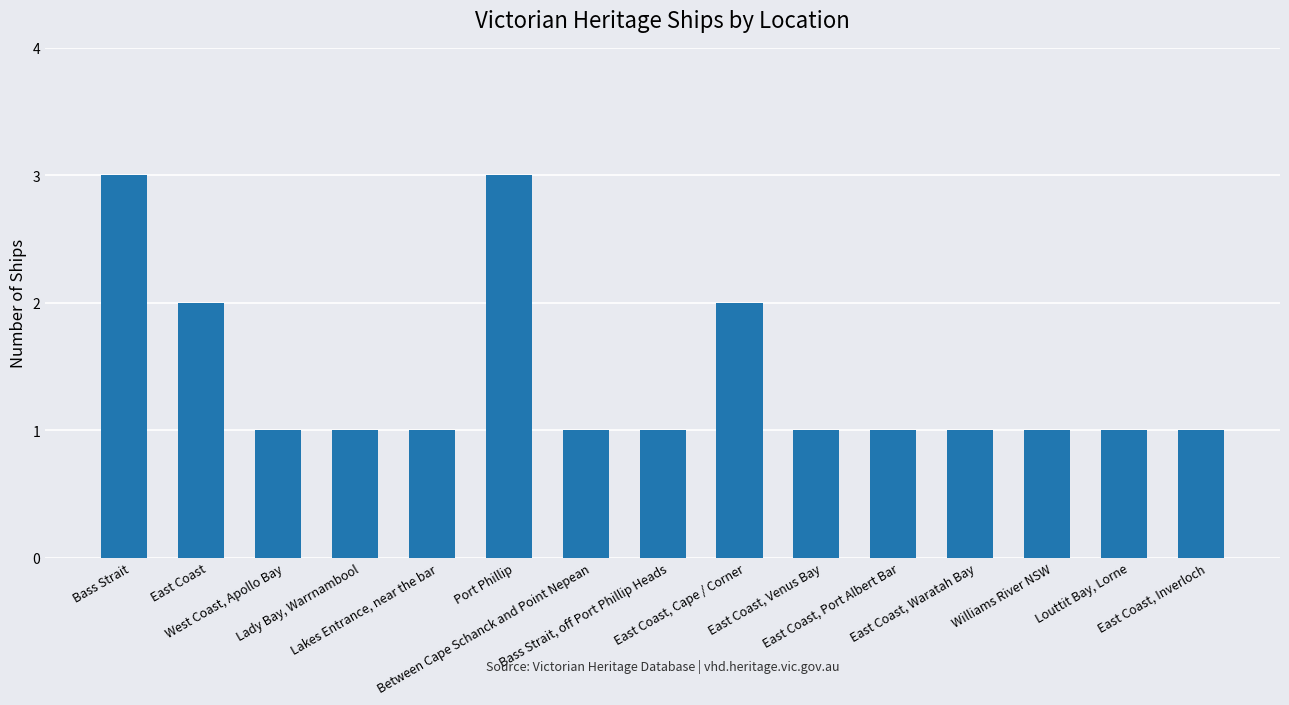

What is the sum of all values?

21